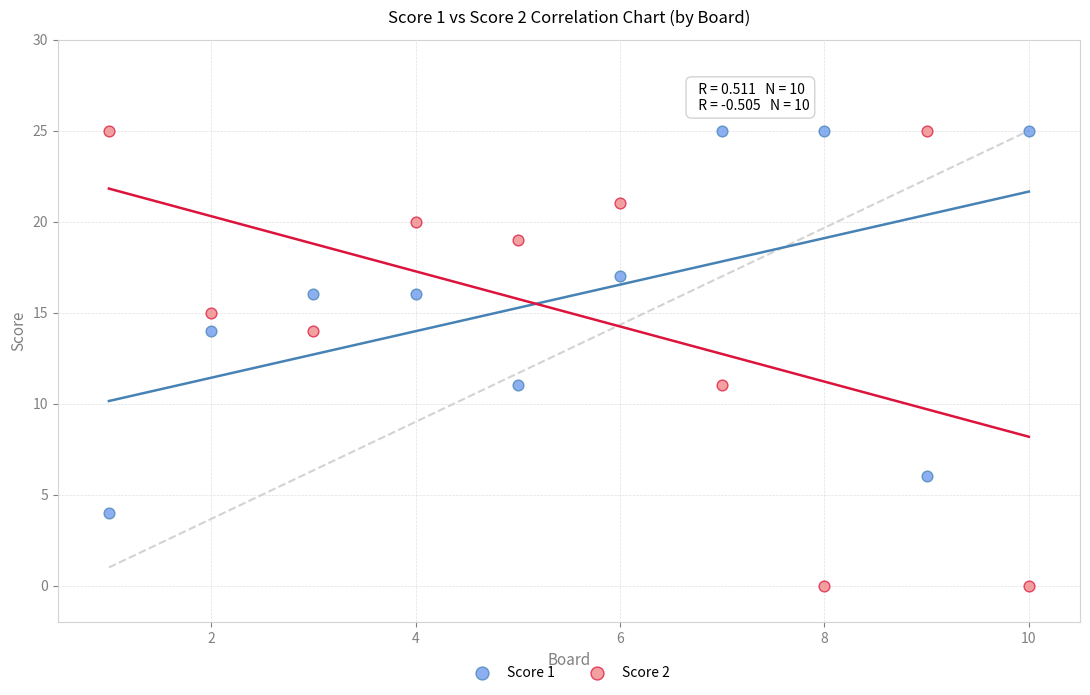

Across all data points, what is the range of X values (max minus min)?

9